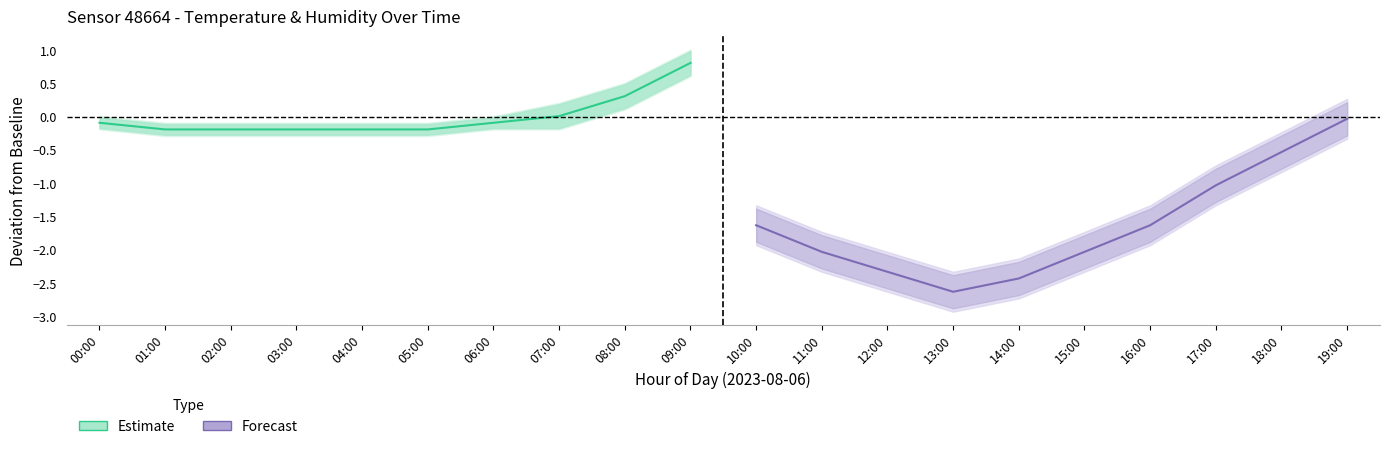

At which category is the sum across all series the highest?

09:00